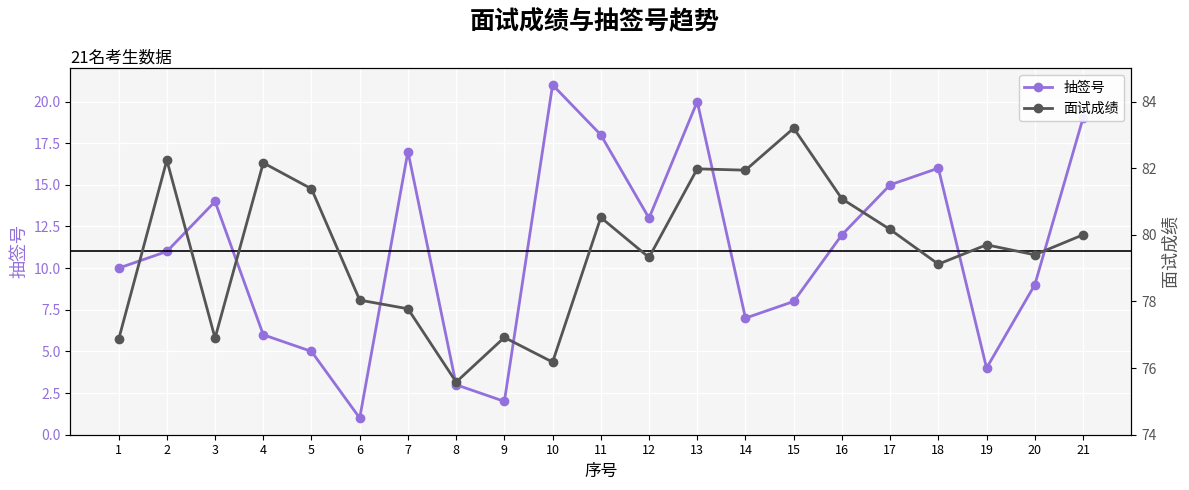

Between 15 and 18, which series saw the biggest shift?

抽签号